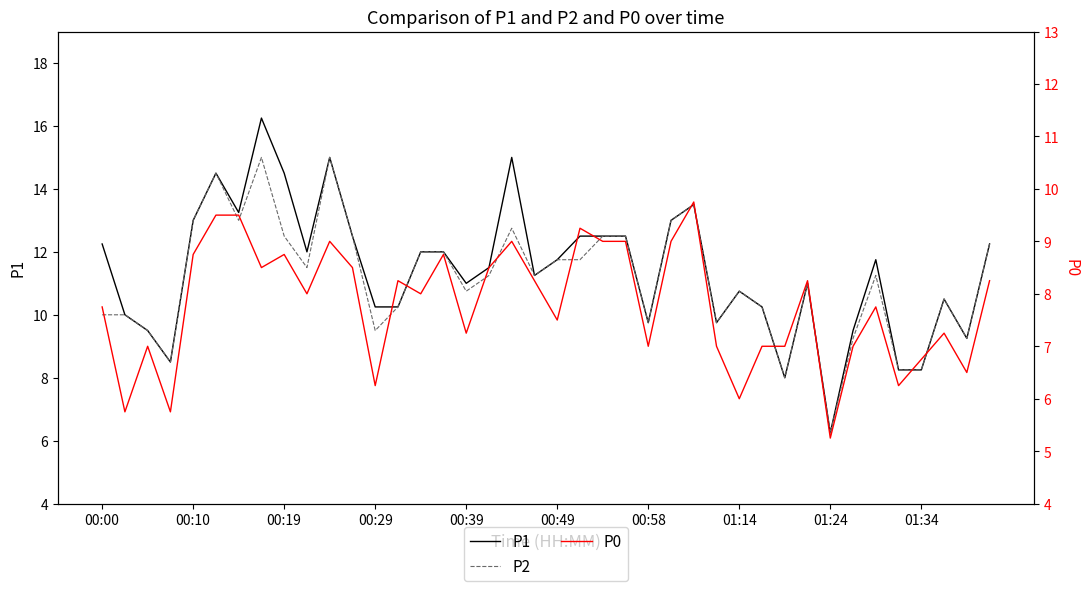

Rank the series by their maximum value, from highest to lowest.

P1, P2, P0